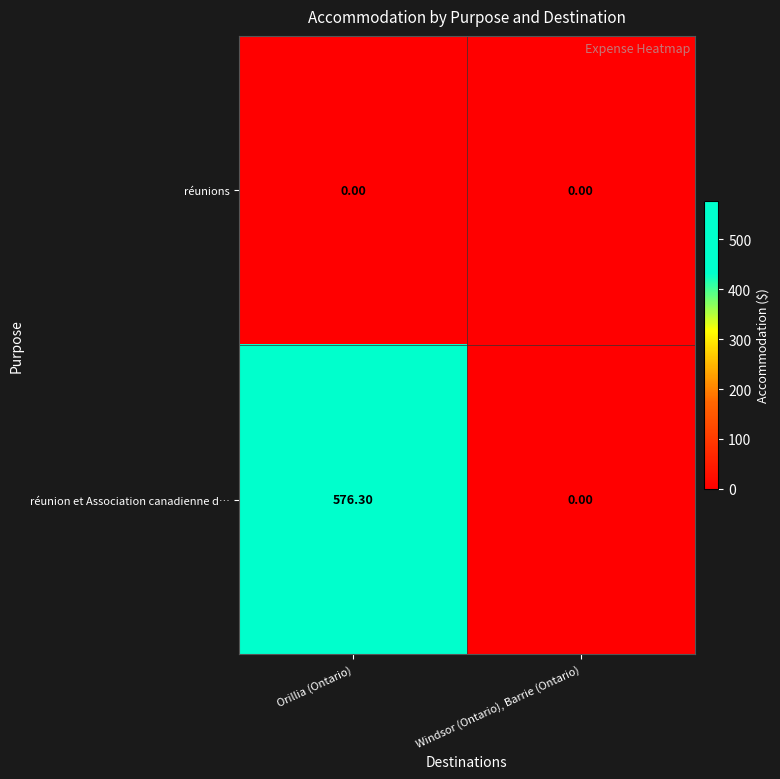

What is the difference between the réunion et Association canadienne d… values at Orillia (Ontario) and Windsor (Ontario), Barrie (Ontario)?

576.3